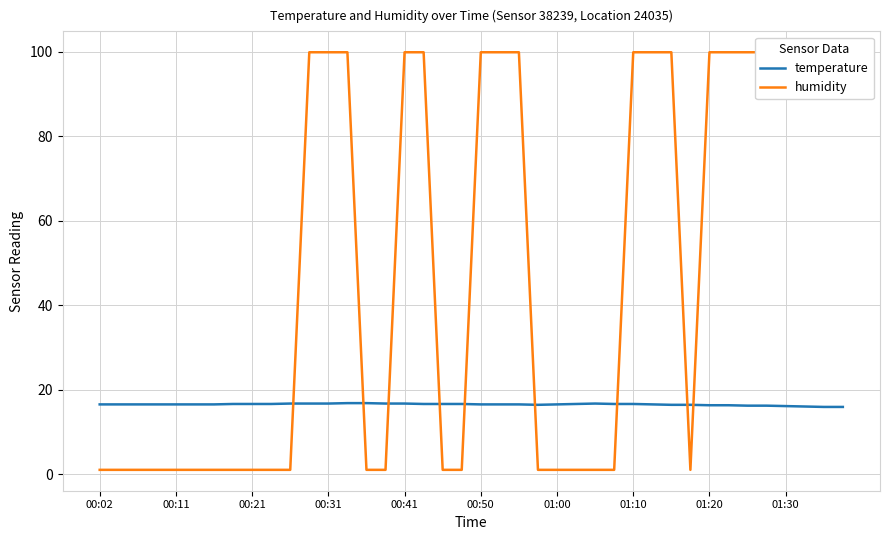

What is the smallest value displayed?

1.0